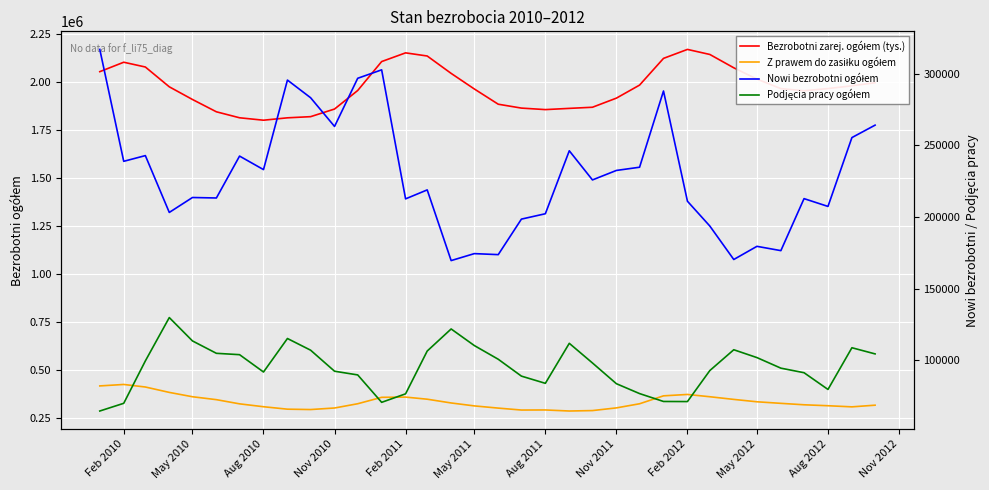

True or false: Z prawem do zasiłku ogółem and Bezrobotni zarej. ogółem (tys.) intersect in this chart.

False